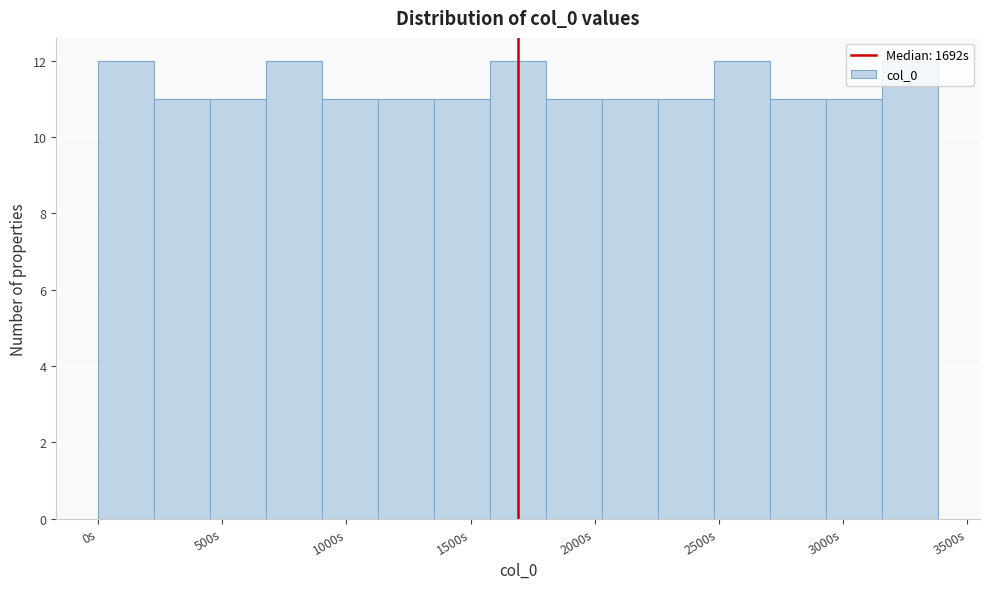

Reading left to right, list every bar in this chart as the range it spans on the x-axis followed by its height. Neither the bar edges nor the heights are printed on the chart, so give them approximately, as read against the axes.

0 to 250: 12
250 to 450: 11
450 to 700: 11
700 to 900: 12
900 to 1150: 11
1150 to 1350: 11
1350 to 1600: 11
1600 to 1800: 12
1800 to 2050: 11
2050 to 2250: 11
2250 to 2500: 11
2500 to 2700: 12
2700 to 2950: 11
2950 to 3150: 11
3150 to 3400: 12